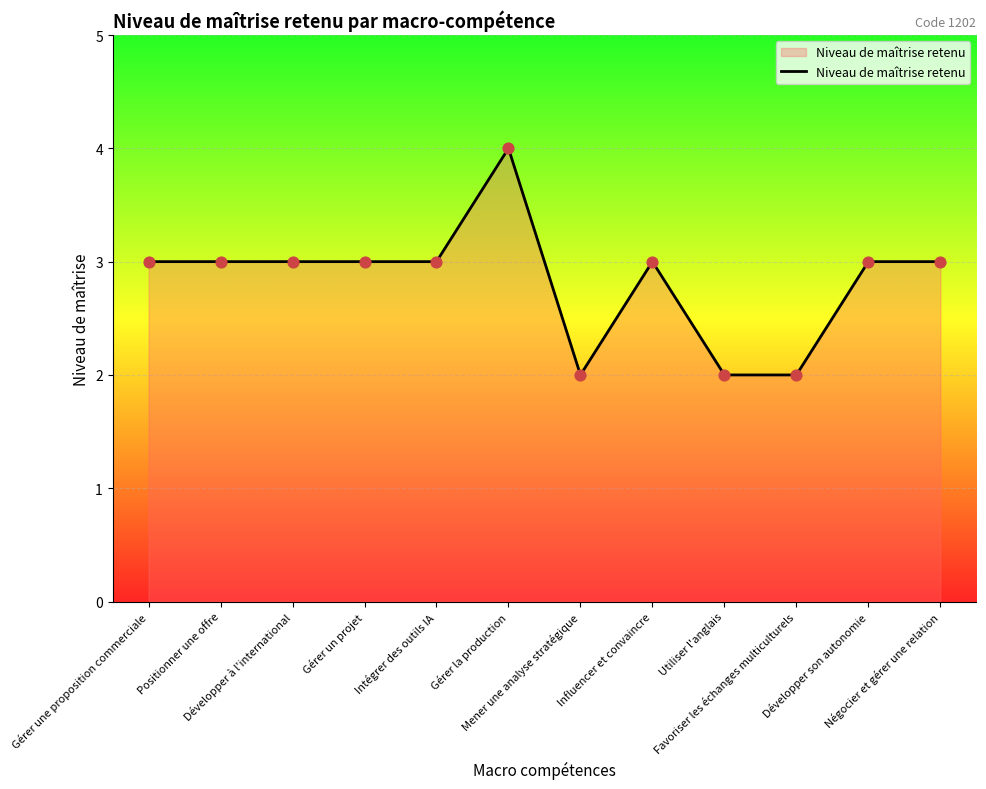

Approximately how many times larger is the value at Gérer un projet compared to Positionner une offre?

1.0